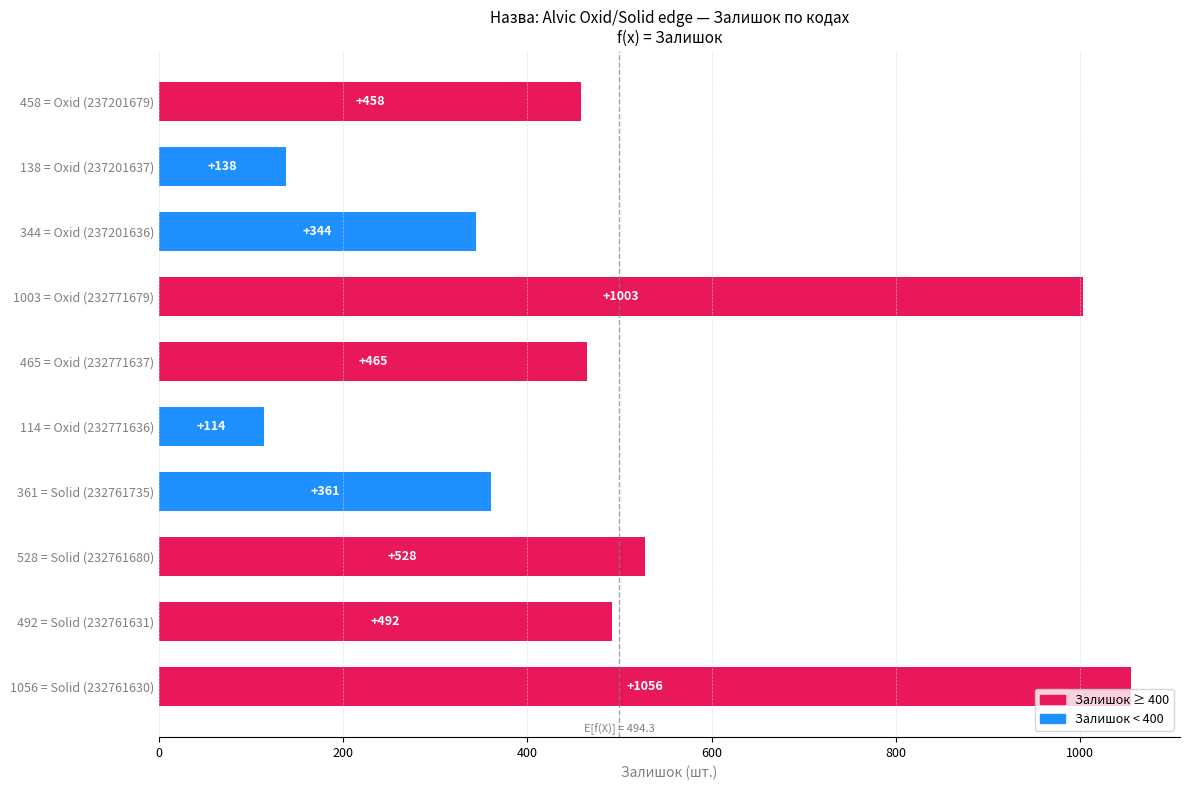

Rank the categories by value from highest to lowest.

1056 = Solid (232761630), 1003 = Oxid (232771679), 528 = Solid (232761680), 492 = Solid (232761631), 465 = Oxid (232771637), 458 = Oxid (237201679), 361 = Solid (232761735), 344 = Oxid (237201636), 138 = Oxid (237201637), 114 = Oxid (232771636)